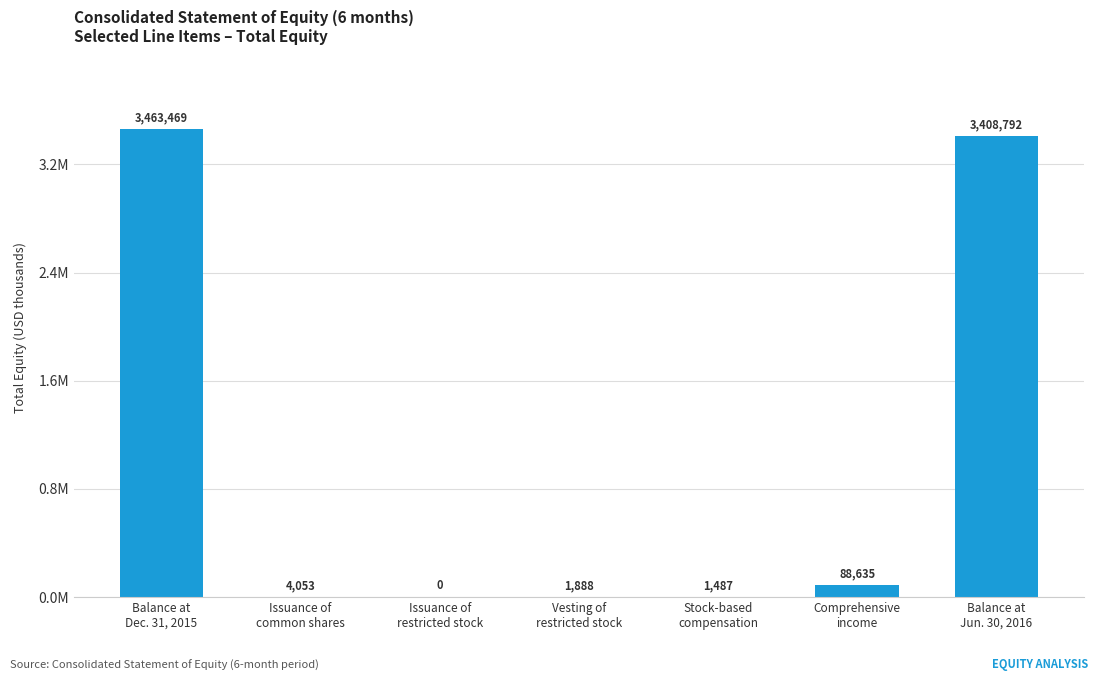

At which label does the data first exceed 4053?

Balance at
Dec. 31, 2015